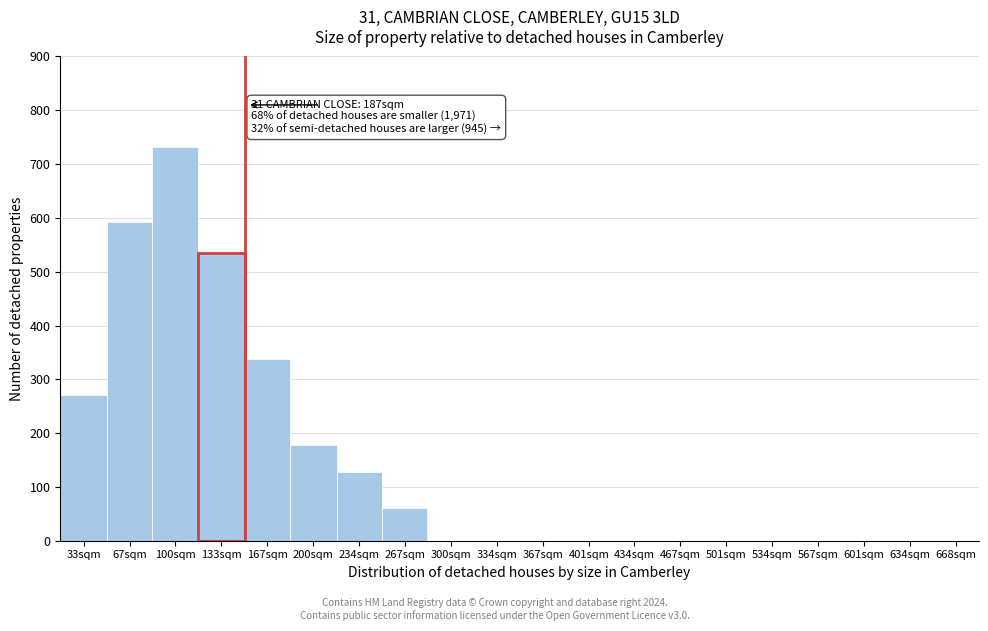

Reading right to left, list all the values displayed in this chart.

668sqm=0	634sqm=0	601sqm=0	567sqm=0	534sqm=0	501sqm=0	467sqm=0	434sqm=0	401sqm=0	367sqm=0	334sqm=0	300sqm=0	267sqm=60	234sqm=128	200sqm=178	167sqm=338	133sqm=535	100sqm=731	67sqm=592	33sqm=270